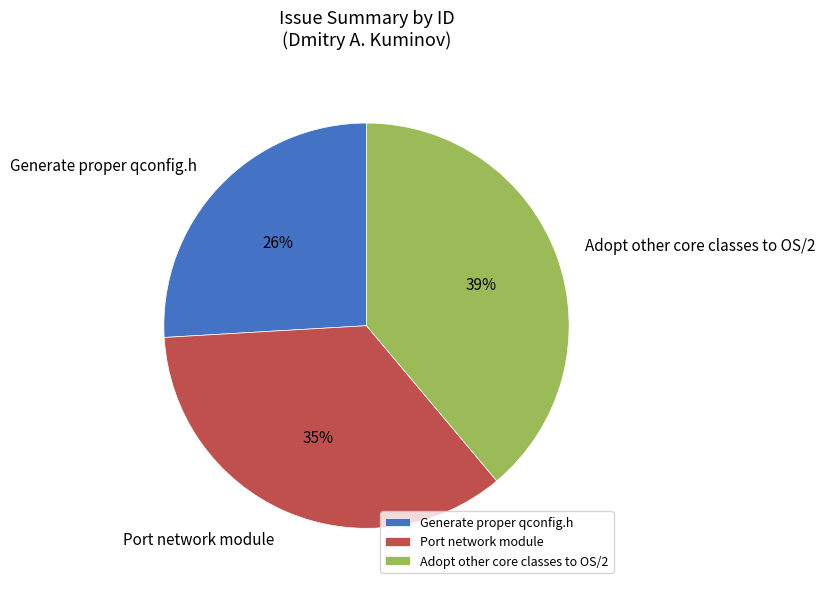

What percentage is the Generate proper qconfig.h slice, to the nearest percent?

26%